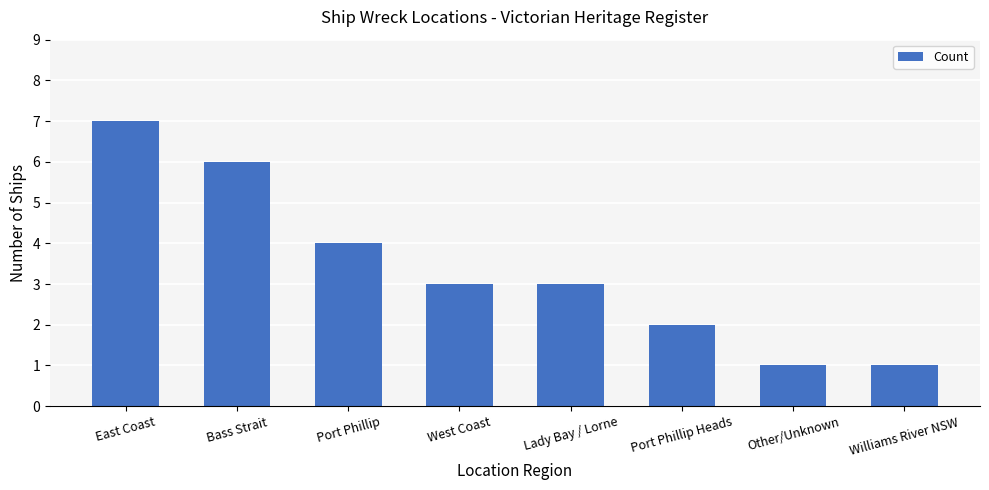

Reading left to right, what are all the values shown in this chart?

East Coast=7	Bass Strait=6	Port Phillip=4	West Coast=3	Lady Bay / Lorne=3	Port Phillip Heads=2	Other/Unknown=1	Williams River NSW=1